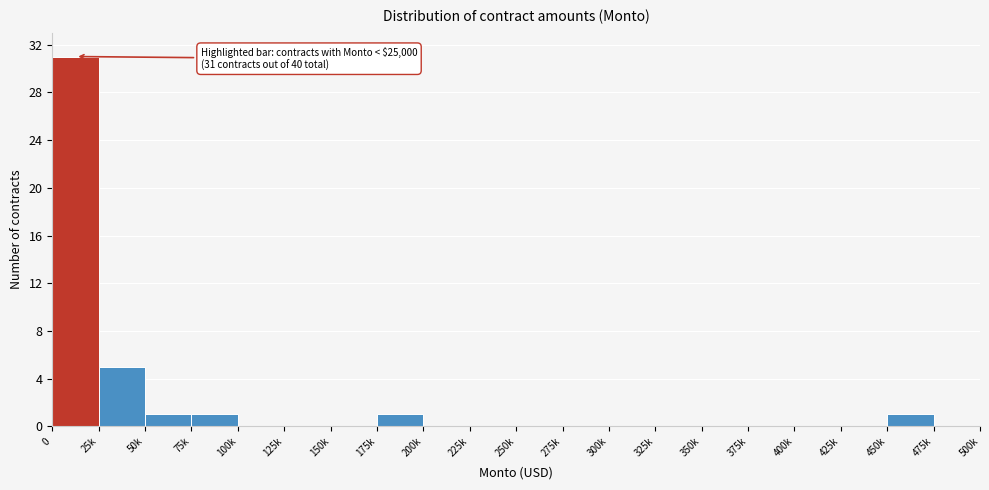

Reading left to right, extract all data points from this chart.

0=31	25k=5	50k=1	75k=1	100k=0	125k=0	150k=0	175k=1	200k=0	225k=0	250k=0	275k=0	300k=0	325k=0	350k=0	375k=0	400k=0	425k=0	450k=1	475k=0